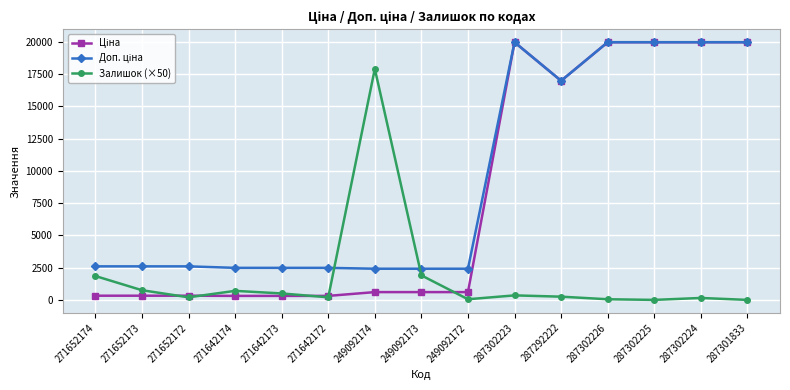

Where is the first local maximum for Залишок (×50)?

271642174